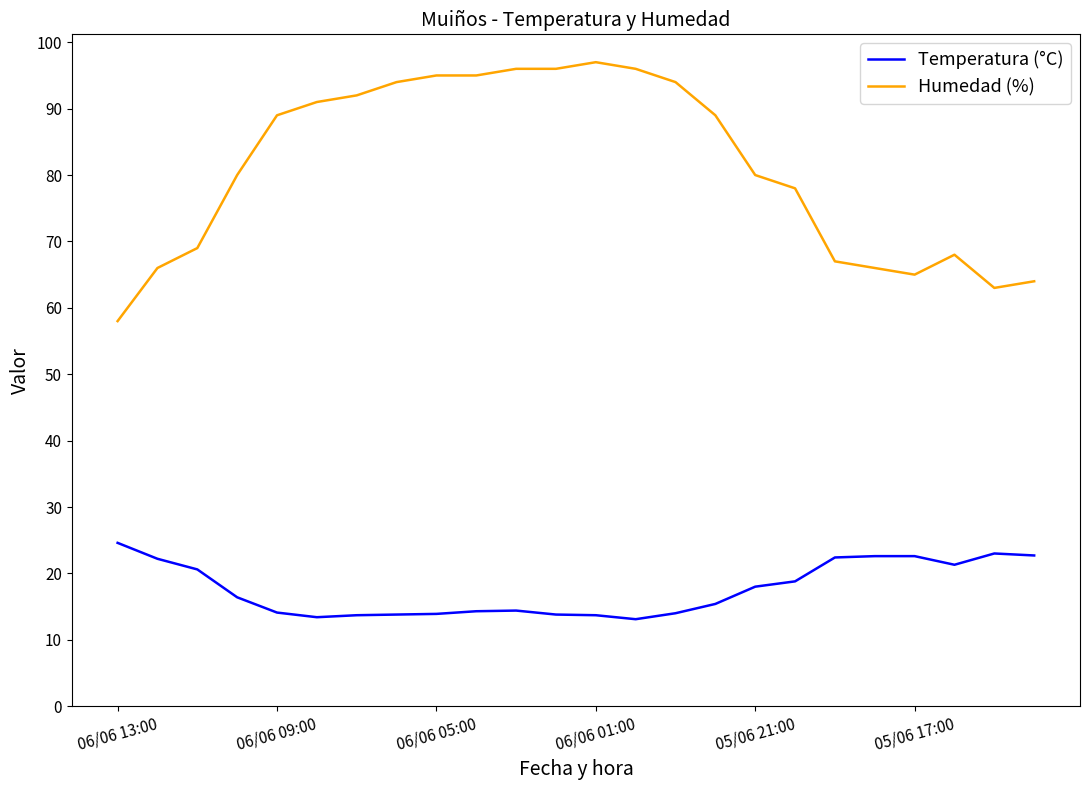

Which series has the largest range (max minus min)?

Humedad (%)